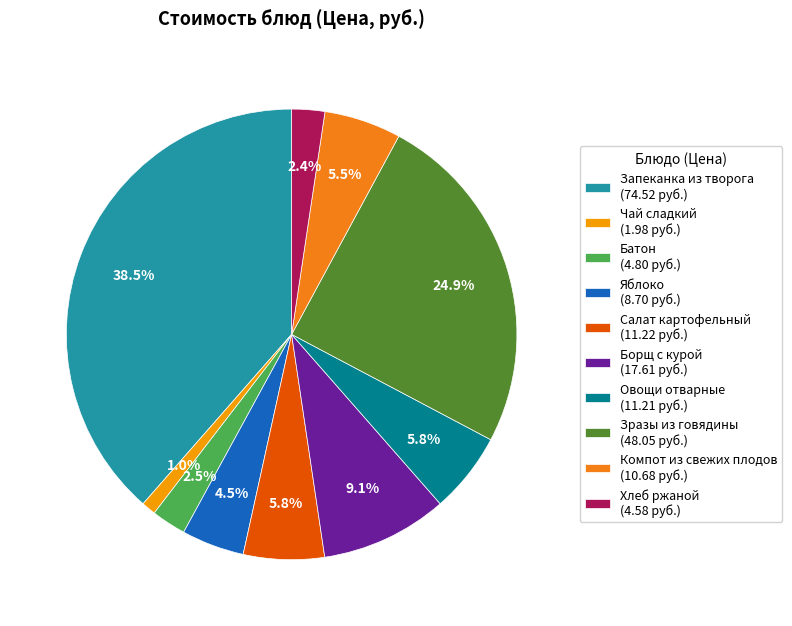

What is the change in value from Чай сладкий to Борщ с курой?

+15.6